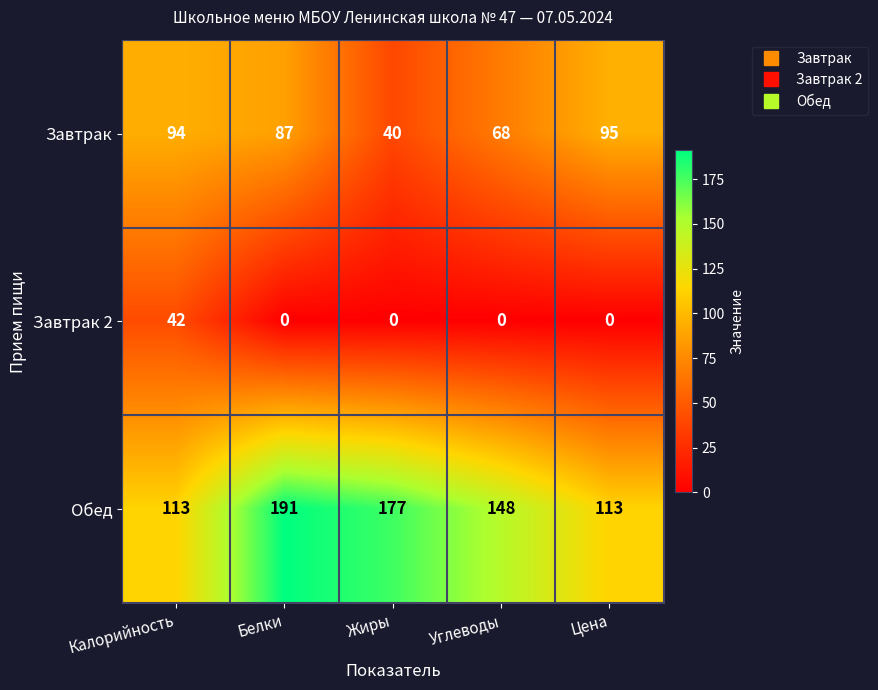

True or false: Обед has a value of 170 at Калорийность.

False